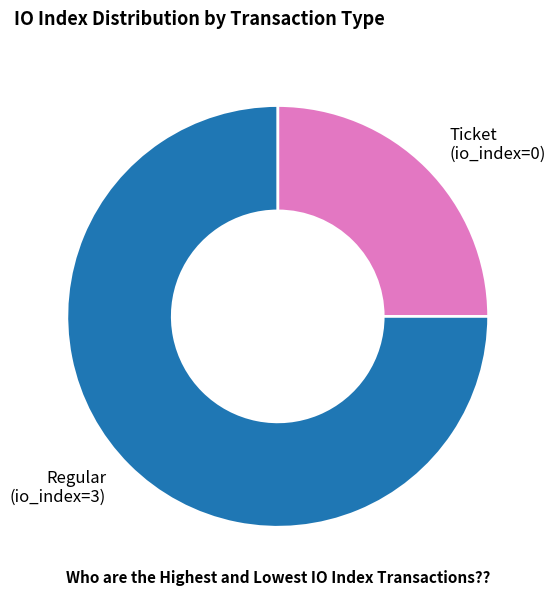

How many slices are in this pie chart?

2